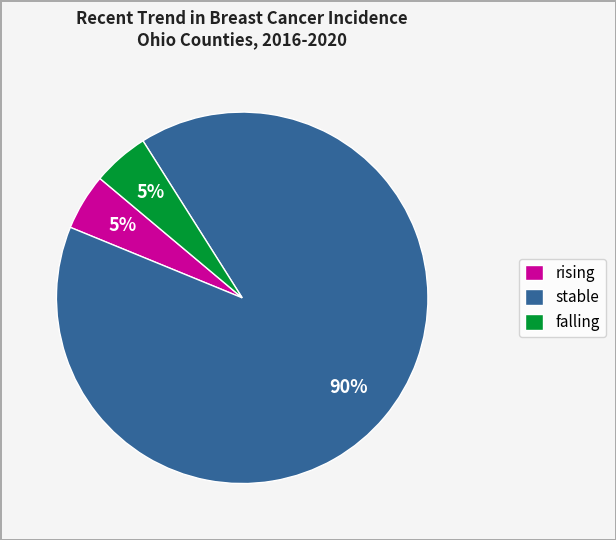

Combined, do rising and stable account for over 50%?

Yes